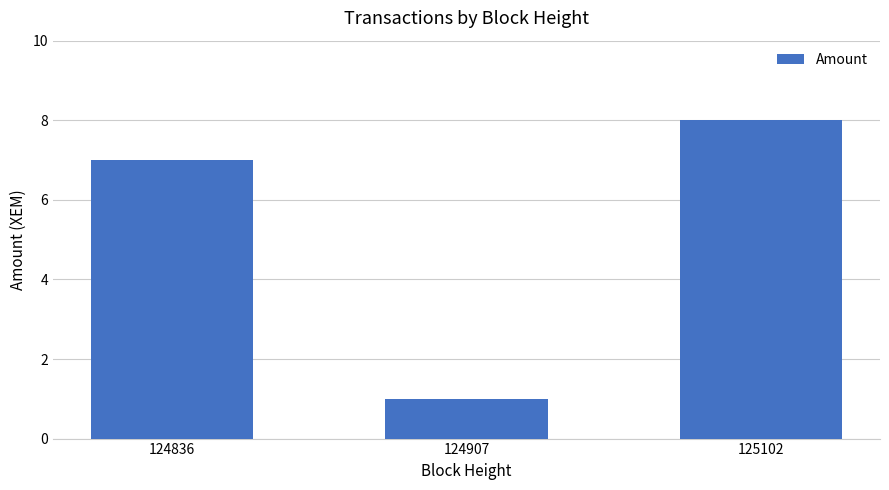

What is the value of the 3rd bar from the left?

8